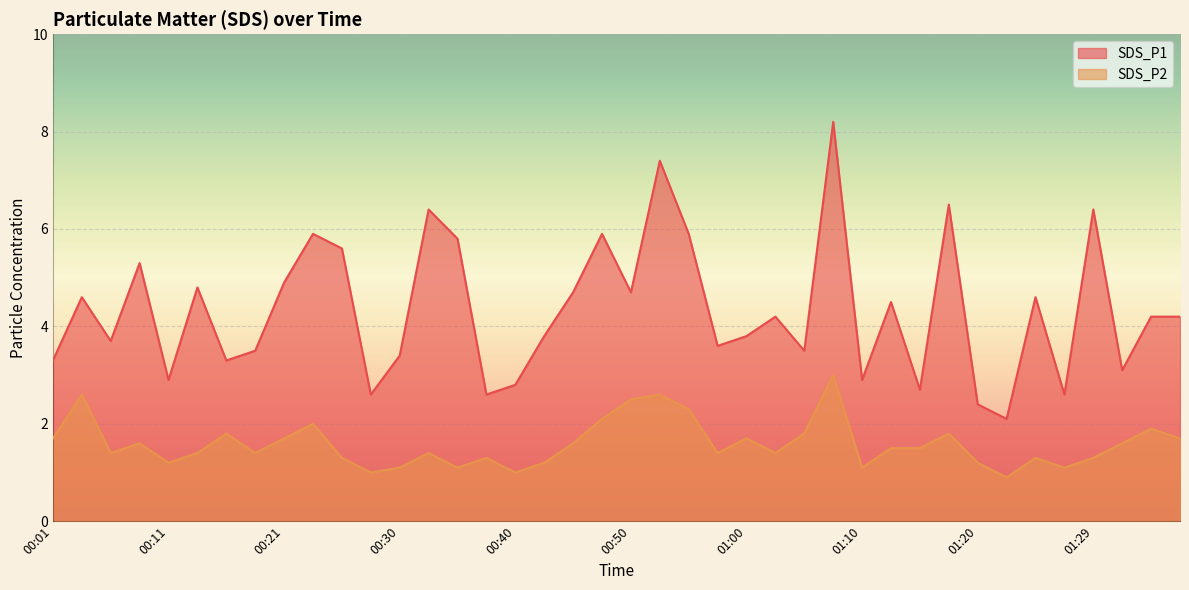

In SDS_P2, how many points are lower than both neighbors (excluding endpoints)?

11